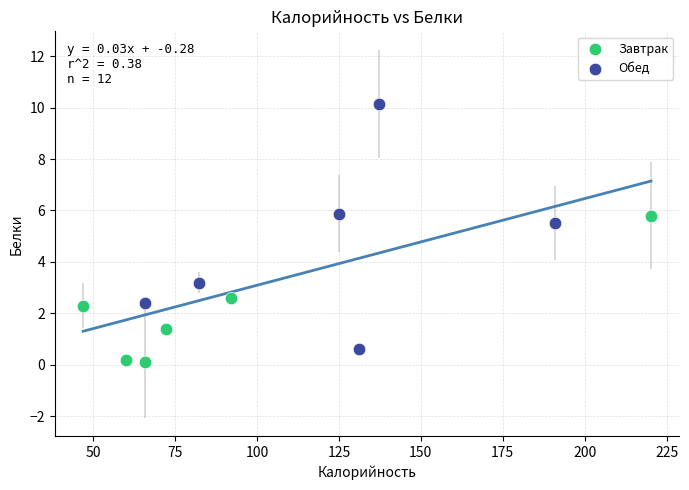

Which series contains the highest Y value?

Обед